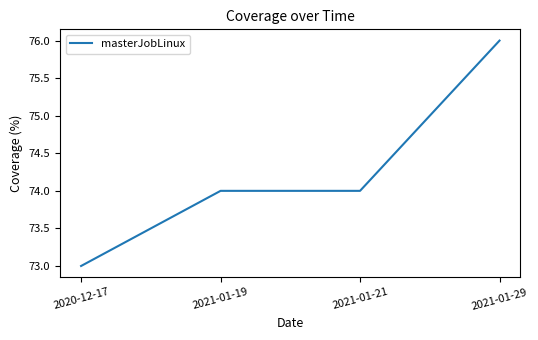

What is the change in value from 2021-01-21 to 2021-01-29?

+2